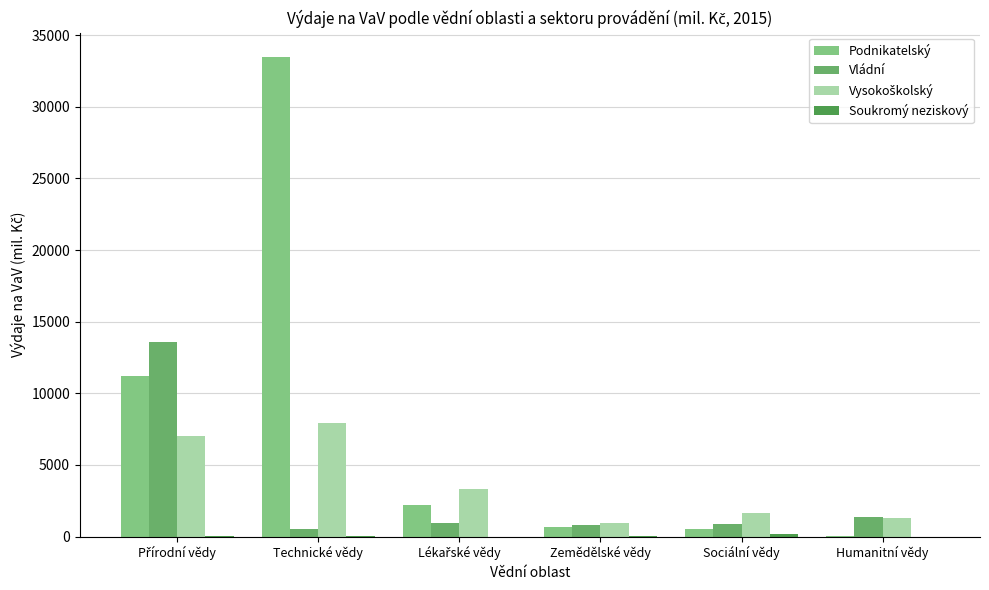

Between Technické vědy and Humanitní vědy, which series saw the biggest shift?

Podnikatelský